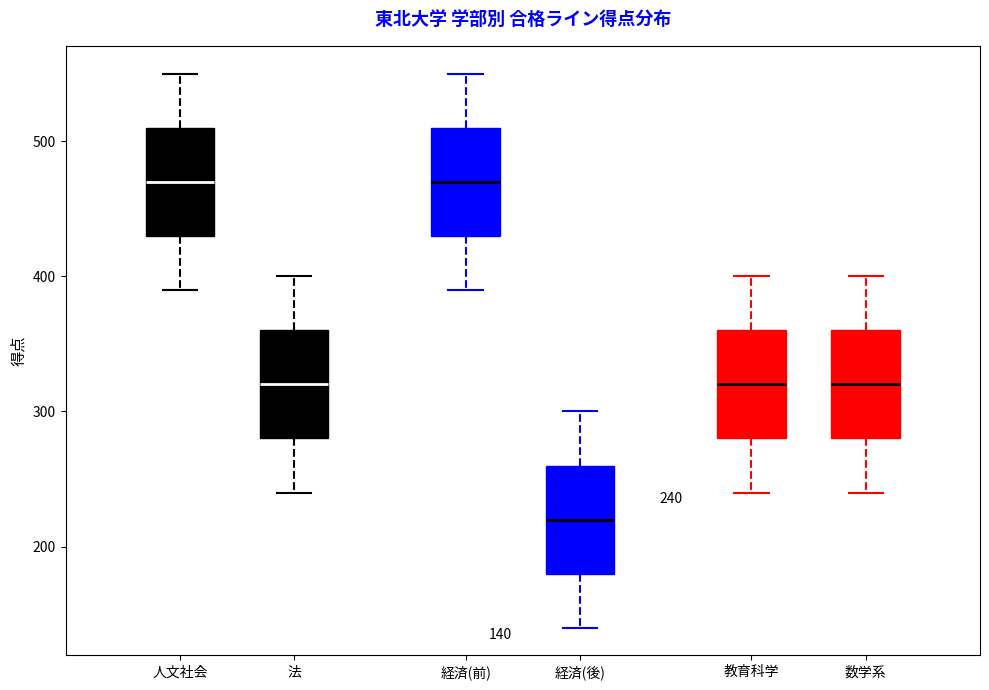

Which box has the lowest median line?

経済(後)